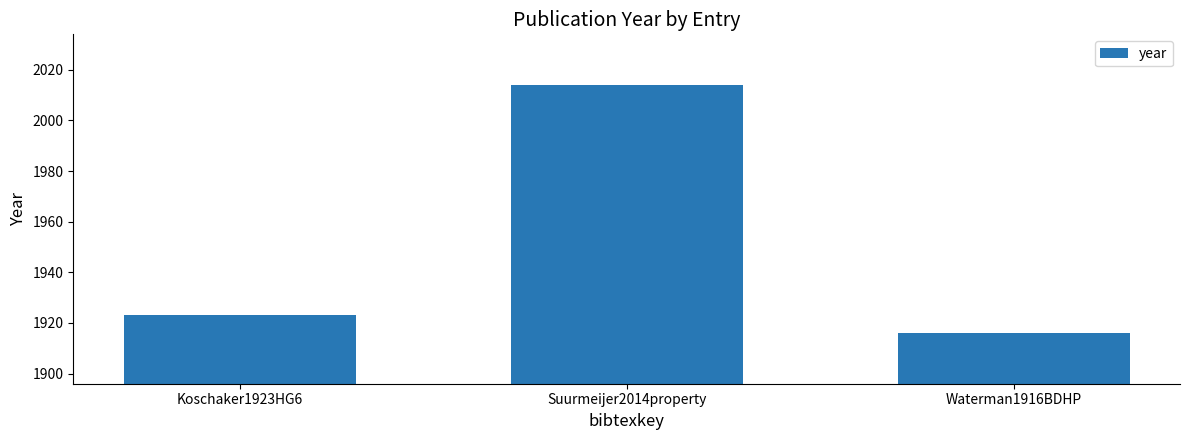

What is the label of the 1st bar from the right?

Waterman1916BDHP